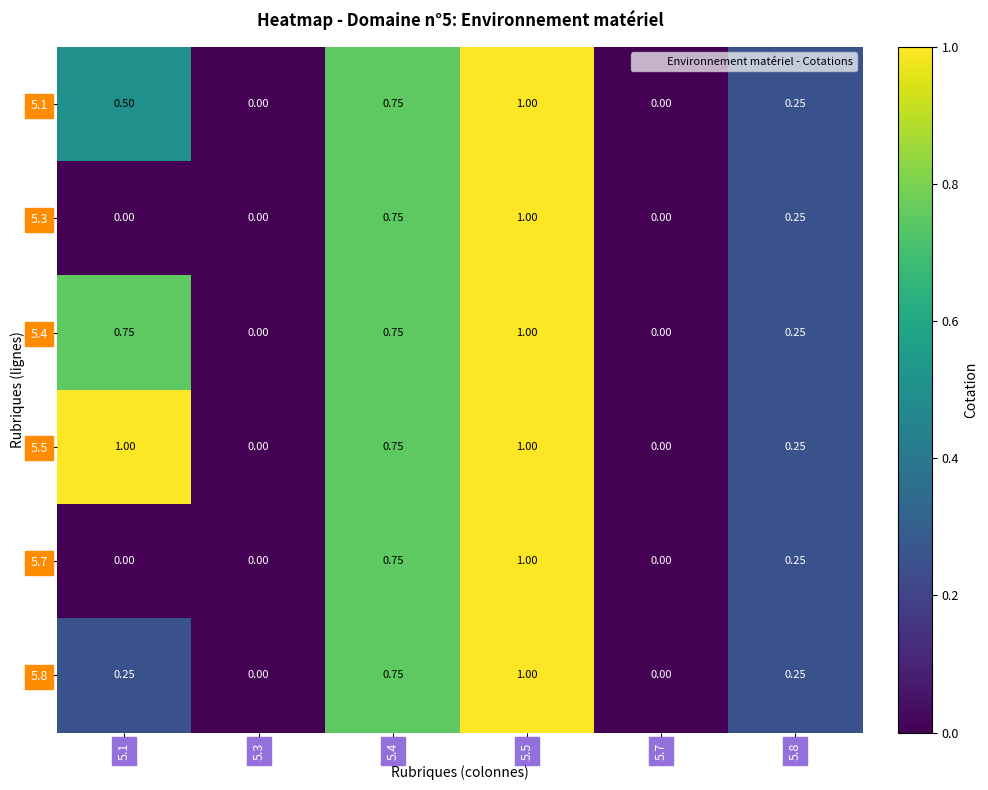

Reading right to left, what are all the values shown in this chart?

5.1: 5.8=0.2	5.7=0.0	5.5=1.0	5.4=0.8	5.3=0.0	5.1=0.5
5.3: 5.8=0.2	5.7=0.0	5.5=1.0	5.4=0.8	5.3=0.0	5.1=0.0
5.4: 5.8=0.2	5.7=0.0	5.5=1.0	5.4=0.8	5.3=0.0	5.1=0.8
5.5: 5.8=0.2	5.7=0.0	5.5=1.0	5.4=0.8	5.3=0.0	5.1=1.0
5.7: 5.8=0.2	5.7=0.0	5.5=1.0	5.4=0.8	5.3=0.0	5.1=0.0
5.8: 5.8=0.2	5.7=0.0	5.5=1.0	5.4=0.8	5.3=0.0	5.1=0.2